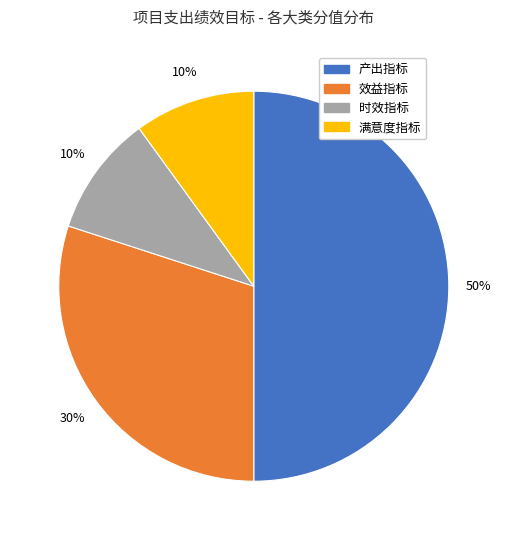

To the nearest percent, what is the difference between the 效益指标 and 时效指标 slice percentages?

20%